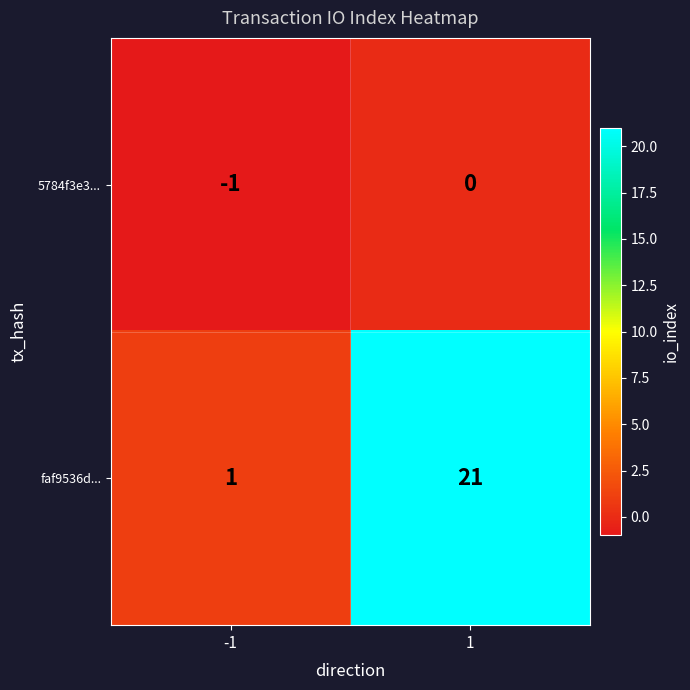

At which category is the sum across all series the highest?

1